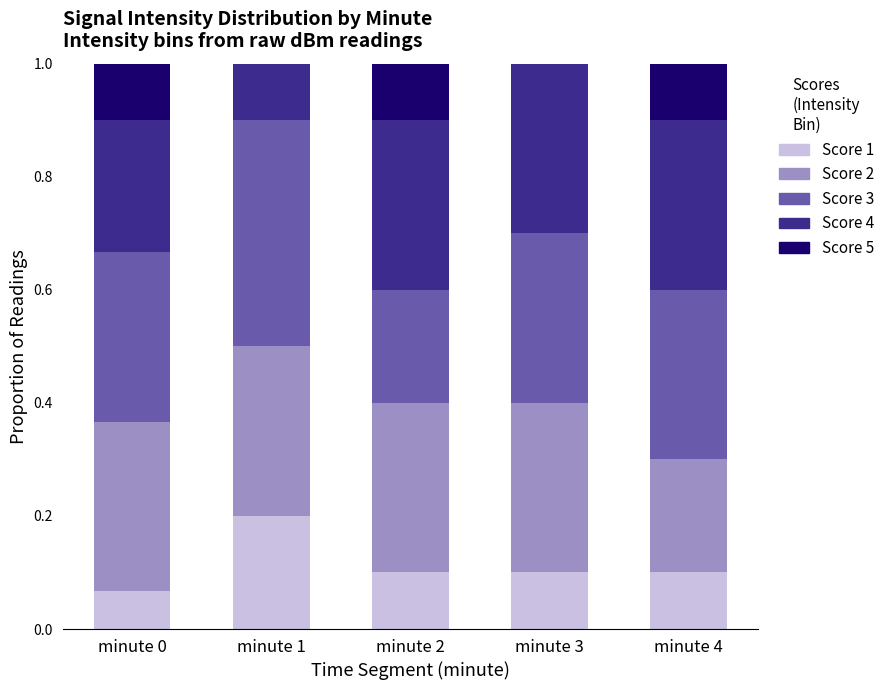

True or false: Score 1 has a value of 0.1 at minute 0.

True